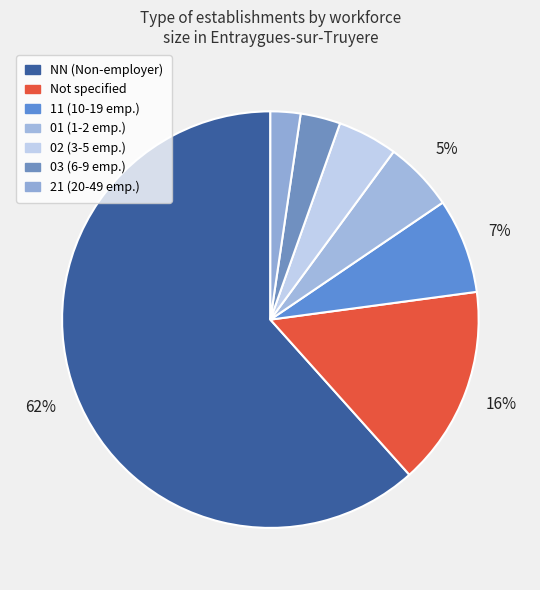

How many slices are in this pie chart?

7